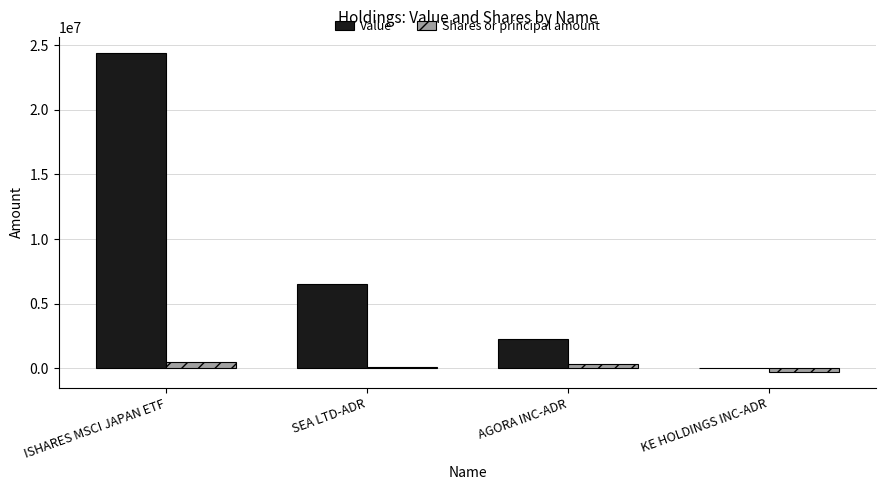

Is it true that Value equals 2285000 at AGORA INC-ADR?

True